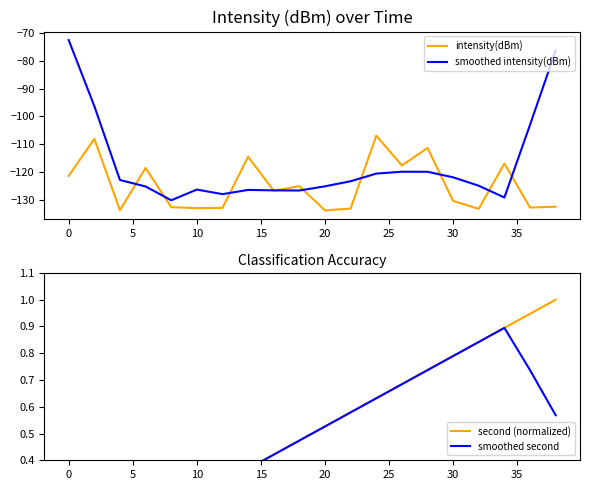

Which series has the widest spread of values?

smoothed intensity(dBm)